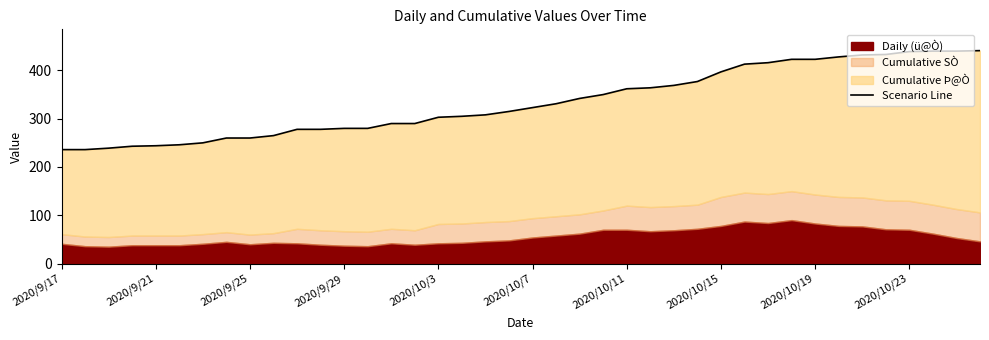

What is the difference between the maximum and minimum values?

205